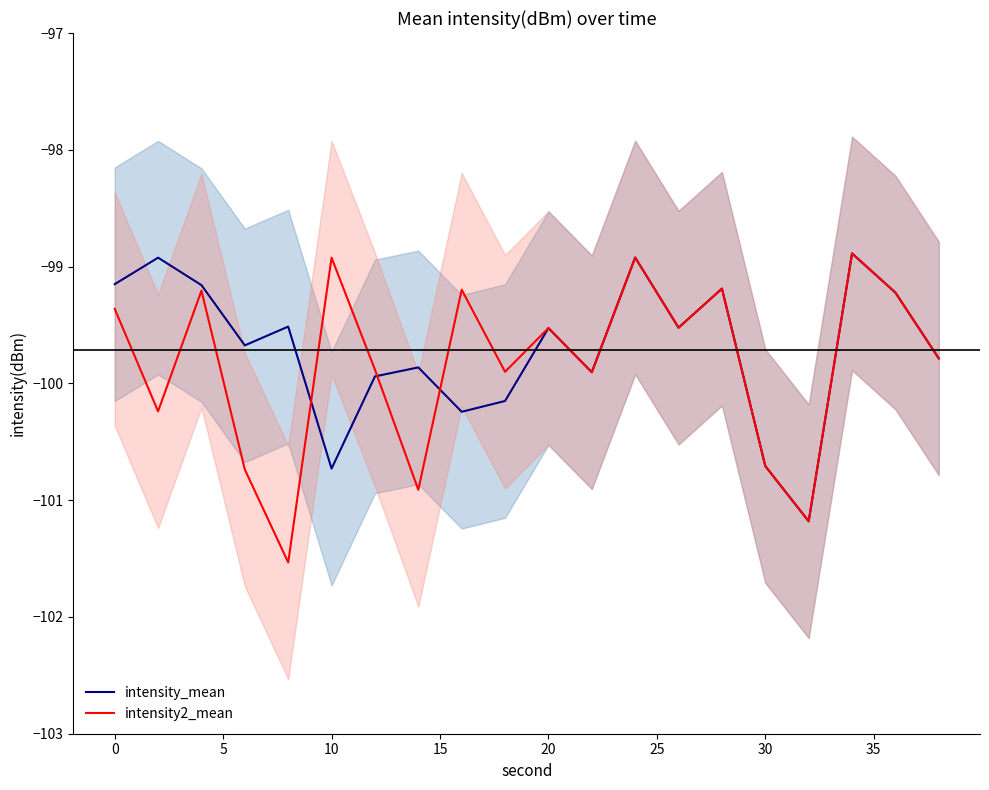

What value does the intensity_upper series have at 20?

-98.5